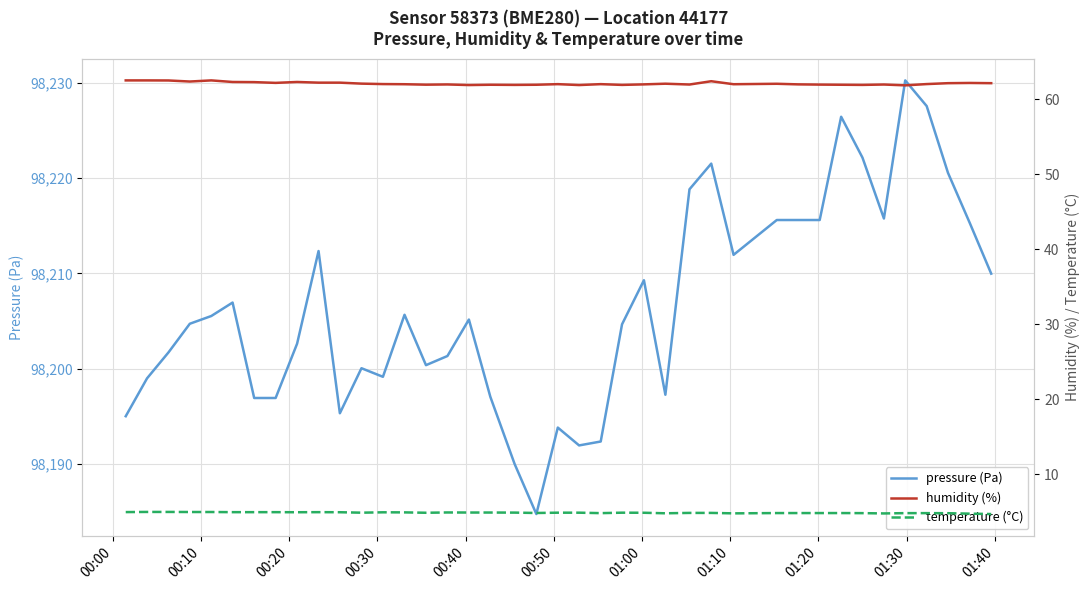

What is the maximum value for pressure (Pa)?

98230.2